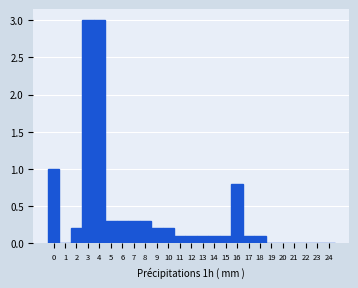

How tall is the bar that spans 11.5 to 12.5 on the x-axis? The values are not printed on the chart, so give them approximately, as read against the axis.

0.1